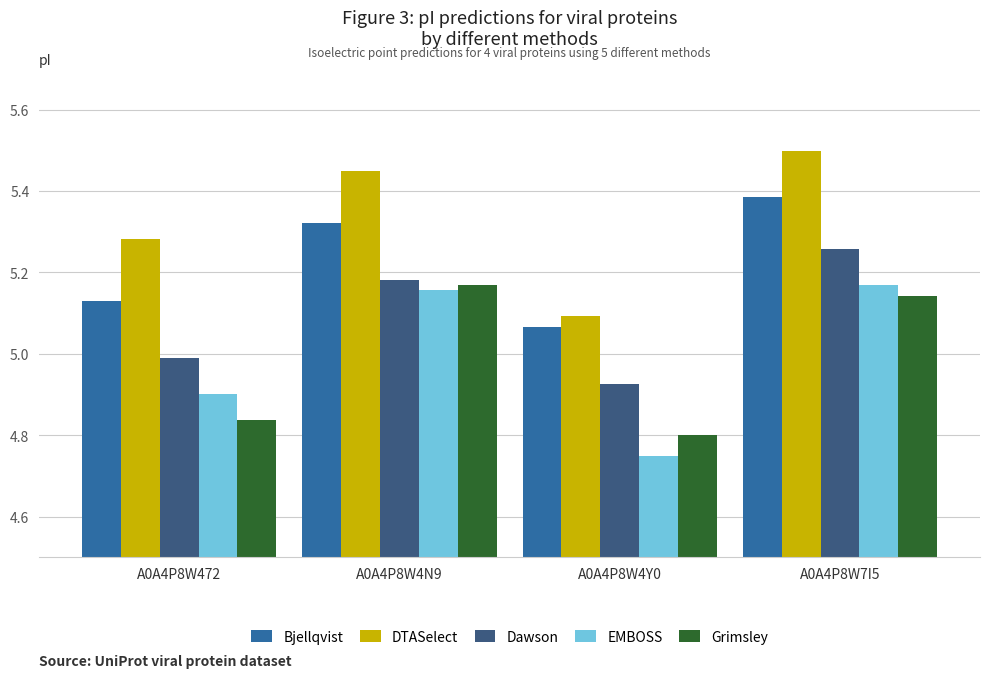

Which series has the largest range (max minus min)?

EMBOSS